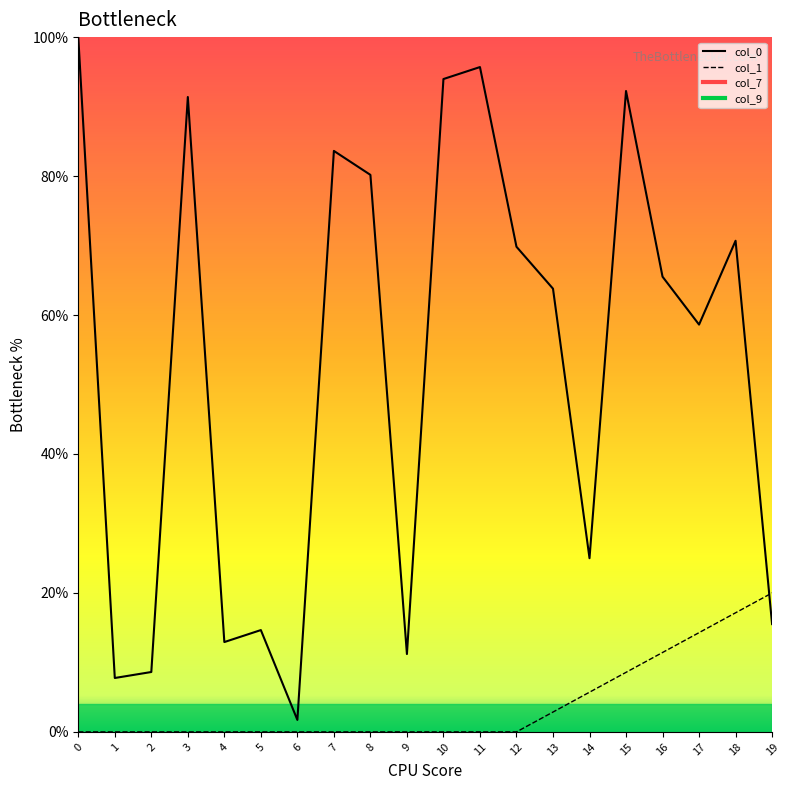

Where do col_0 and col_1 first cross each other?

18 and 19